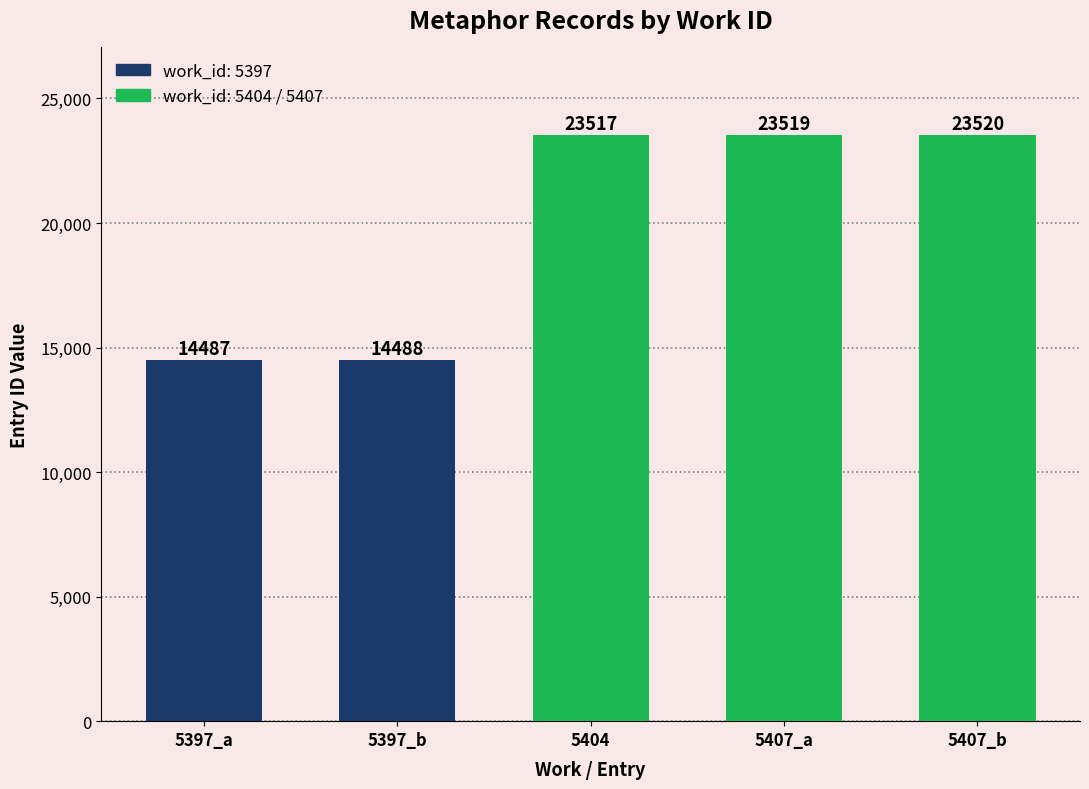

How many distinct data groups are displayed?

1